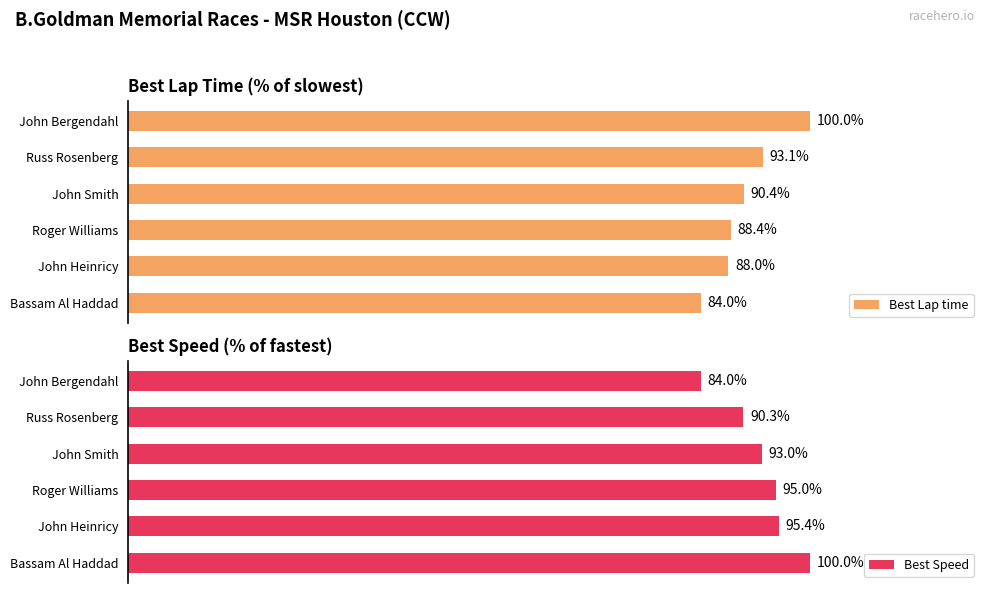

What are all the series names shown in the legend?

Best Lap time, Best Speed